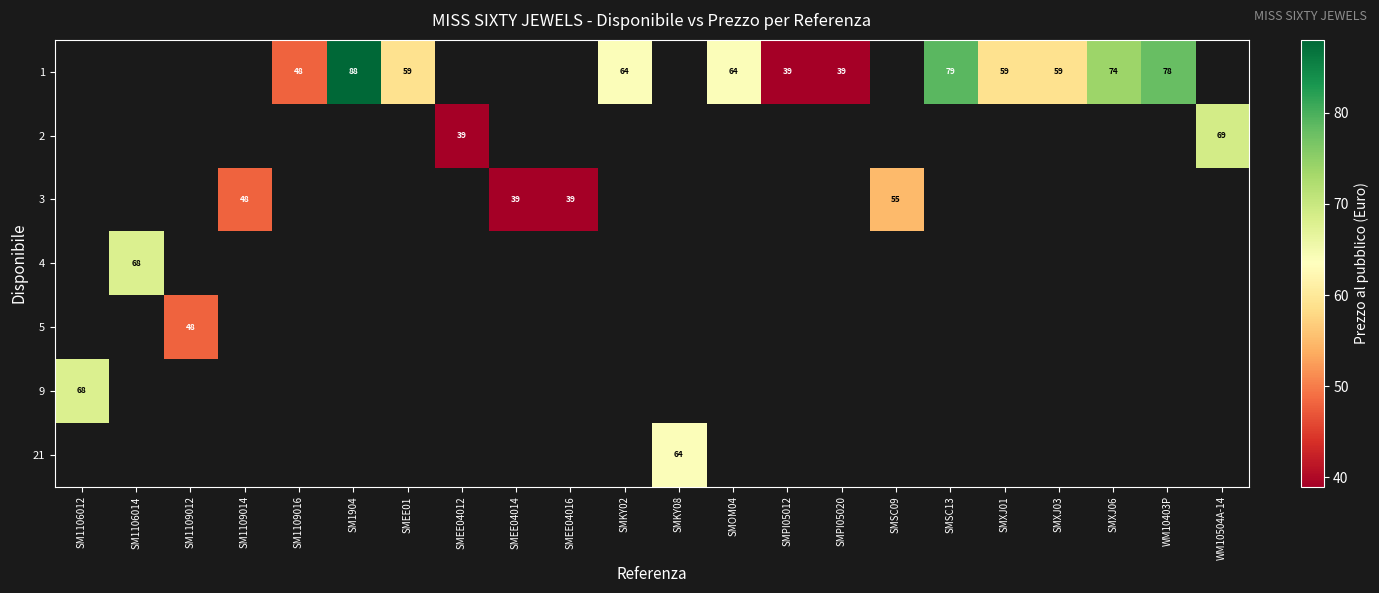

At which label does row_5 reach its peak?

SM1106012